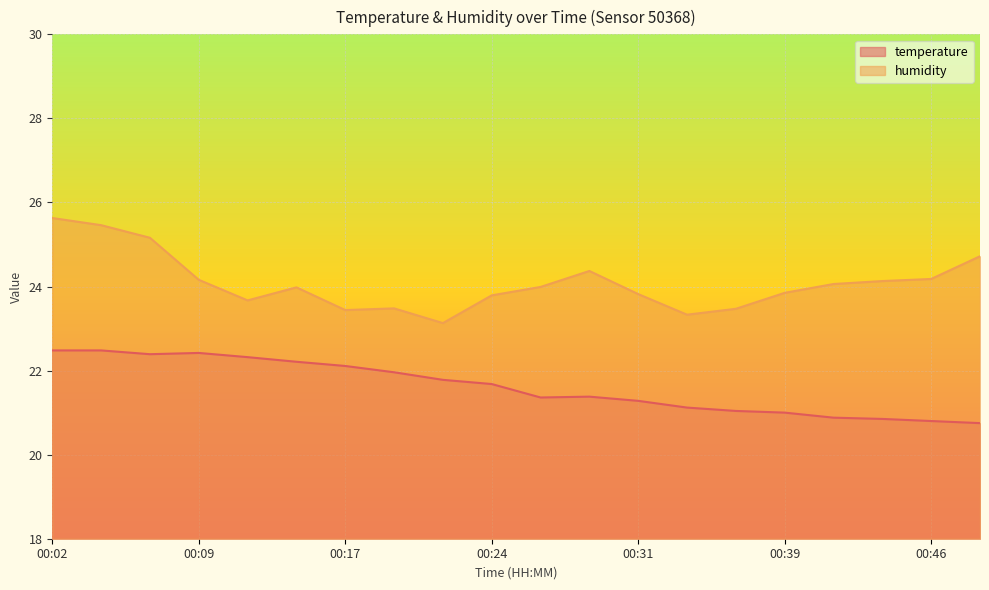

Which series has the largest total across all categories?

humidity